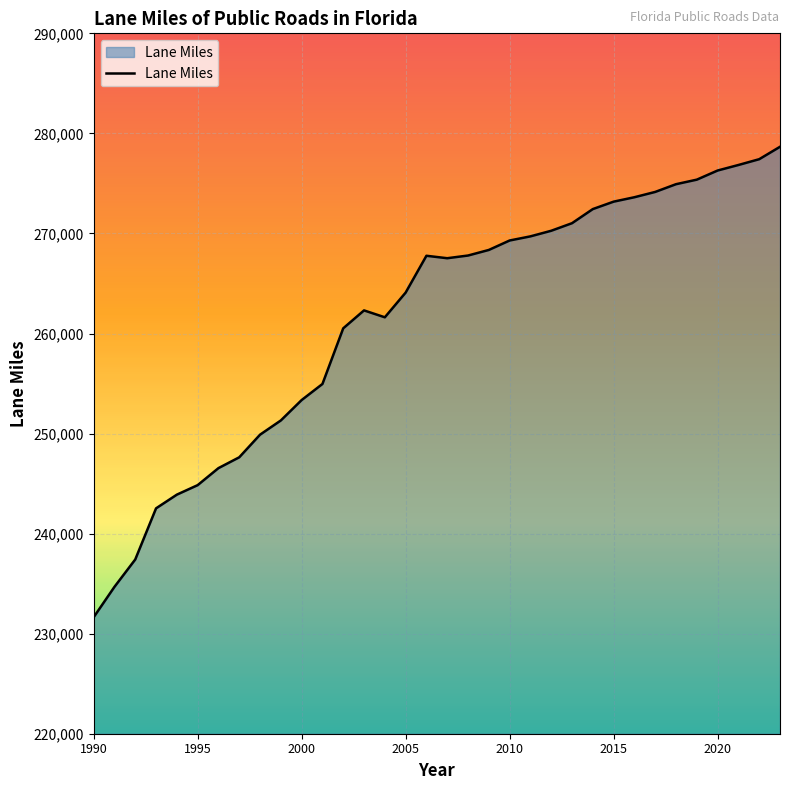

What is the minimum value shown in the chart?

231642.0